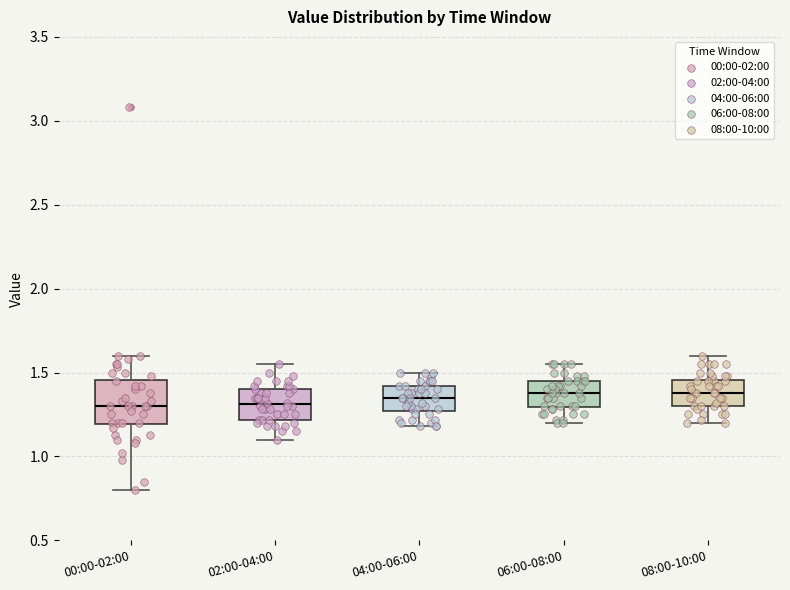

Which box is the tallest, from its lower edge to its upper edge?

00:00-02:00